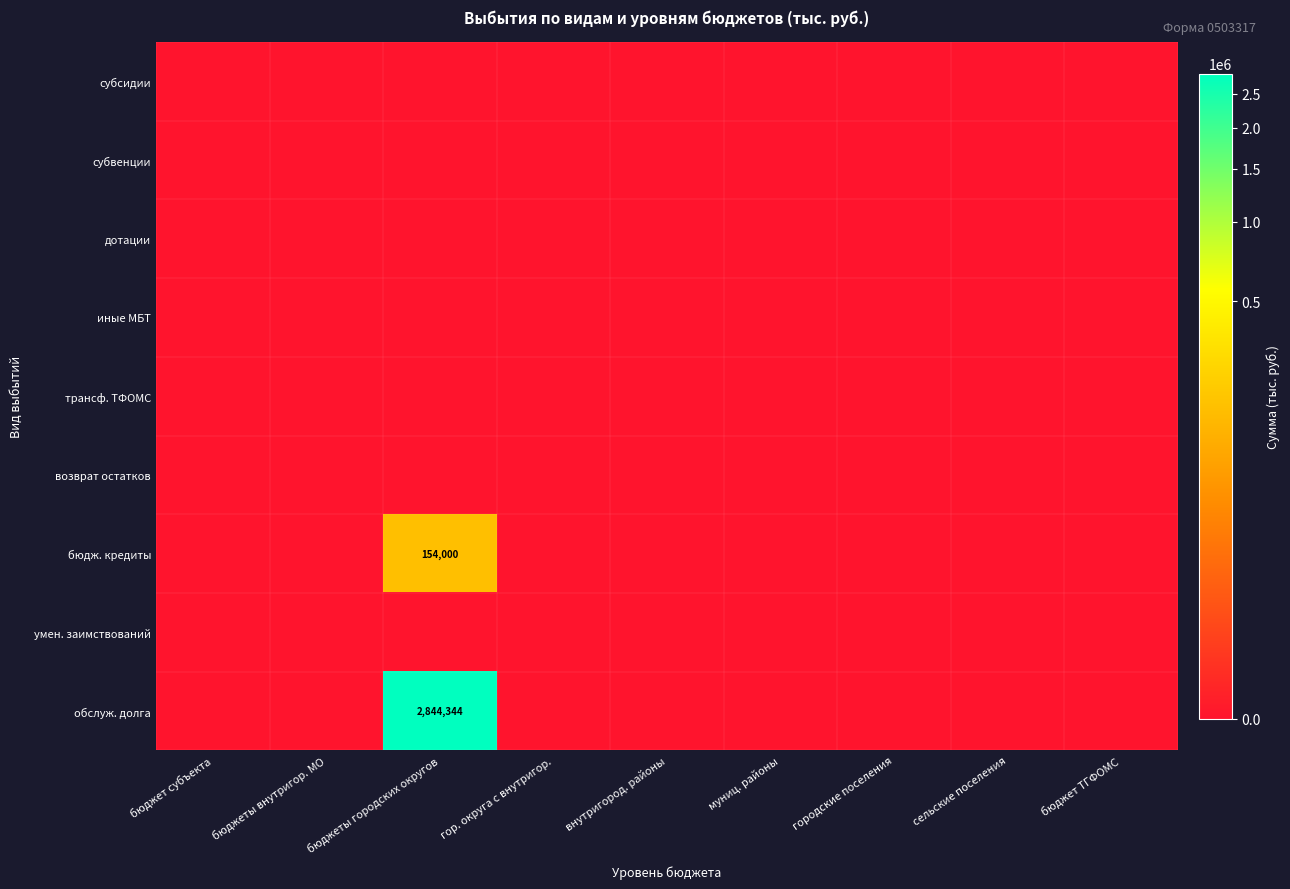

True or false: обслуж. долга has a value of 2844344 at бюджеты городских округов.

True